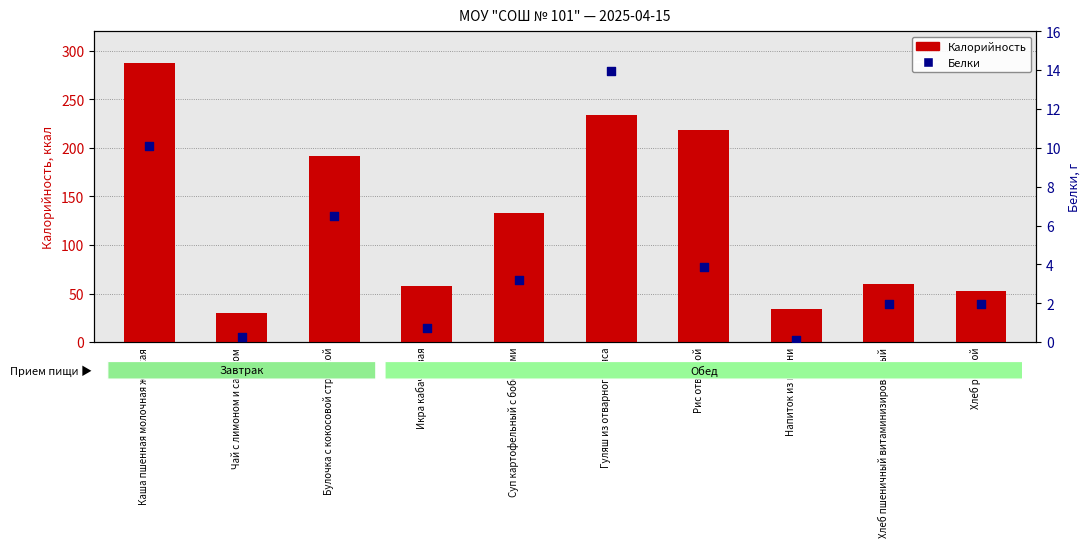

At how many categories does at least one series exceed 9?

10